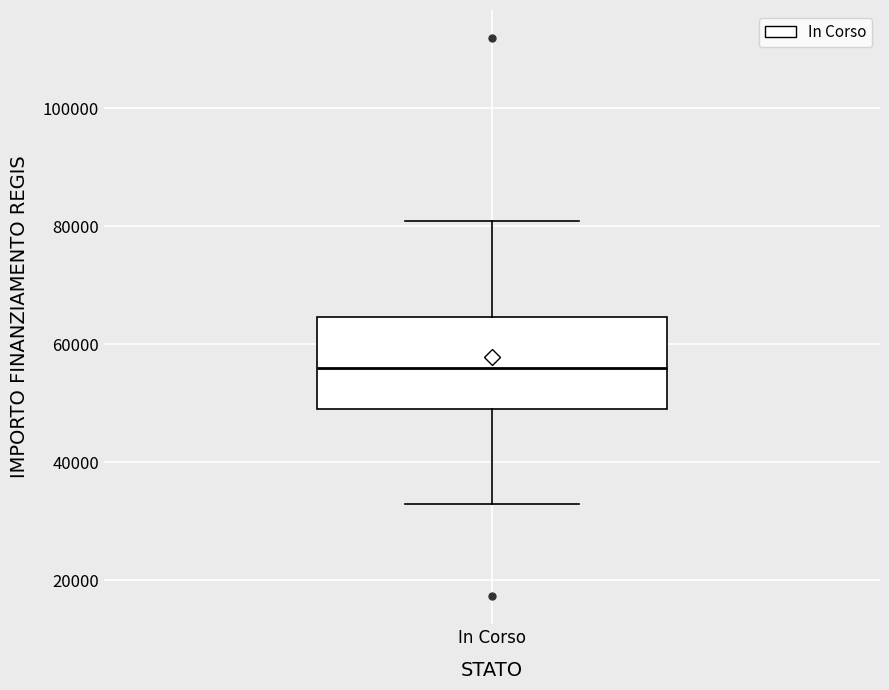

Where is the upper edge of the box for In Corso on the y-axis? The values are not printed on the chart, so give them approximately, as read against the axis.

64000